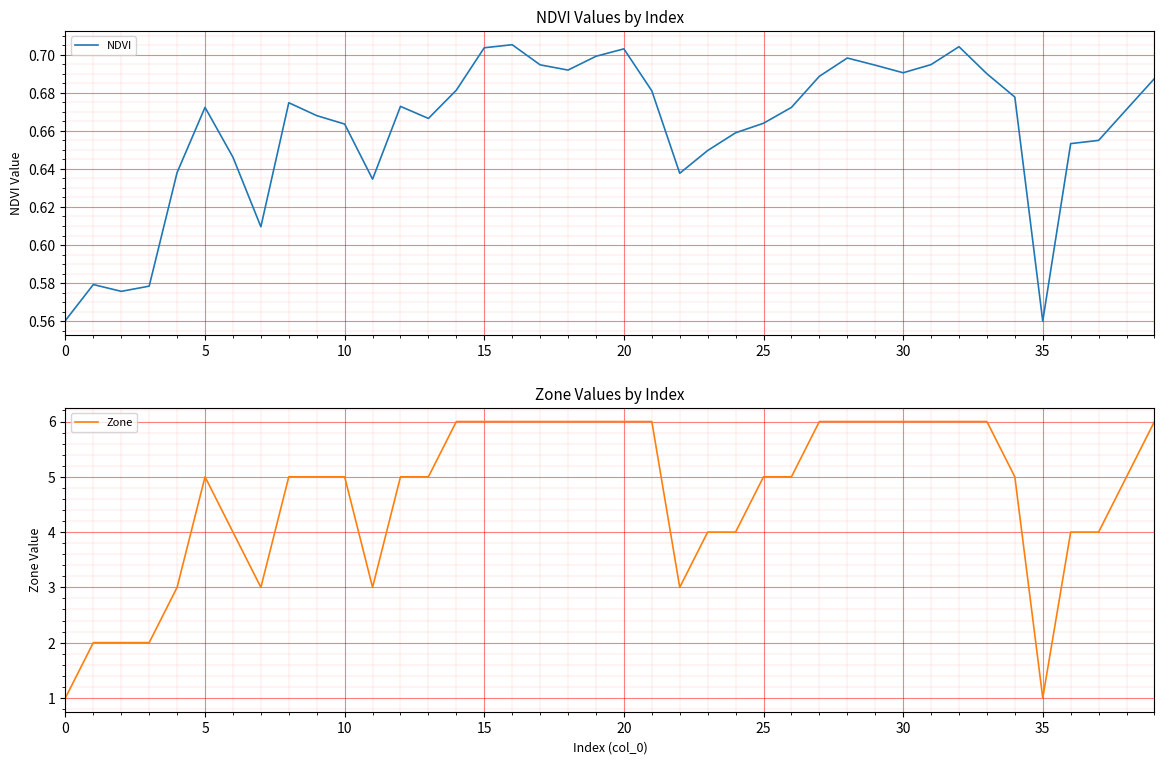

What is the difference between the highest and lowest values at 15?

1.4